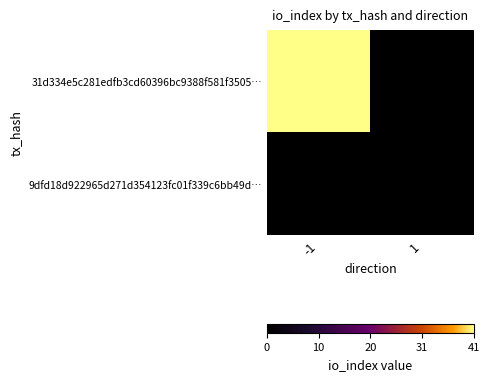

Reading left to right, list all the values displayed in this chart.

31d334e5c281edfb3cd60396bc9388f581f3505…: -1=41	1=0
9dfd18d922965d271d354123fc01f339c6bb49d…: -1=0	1=0